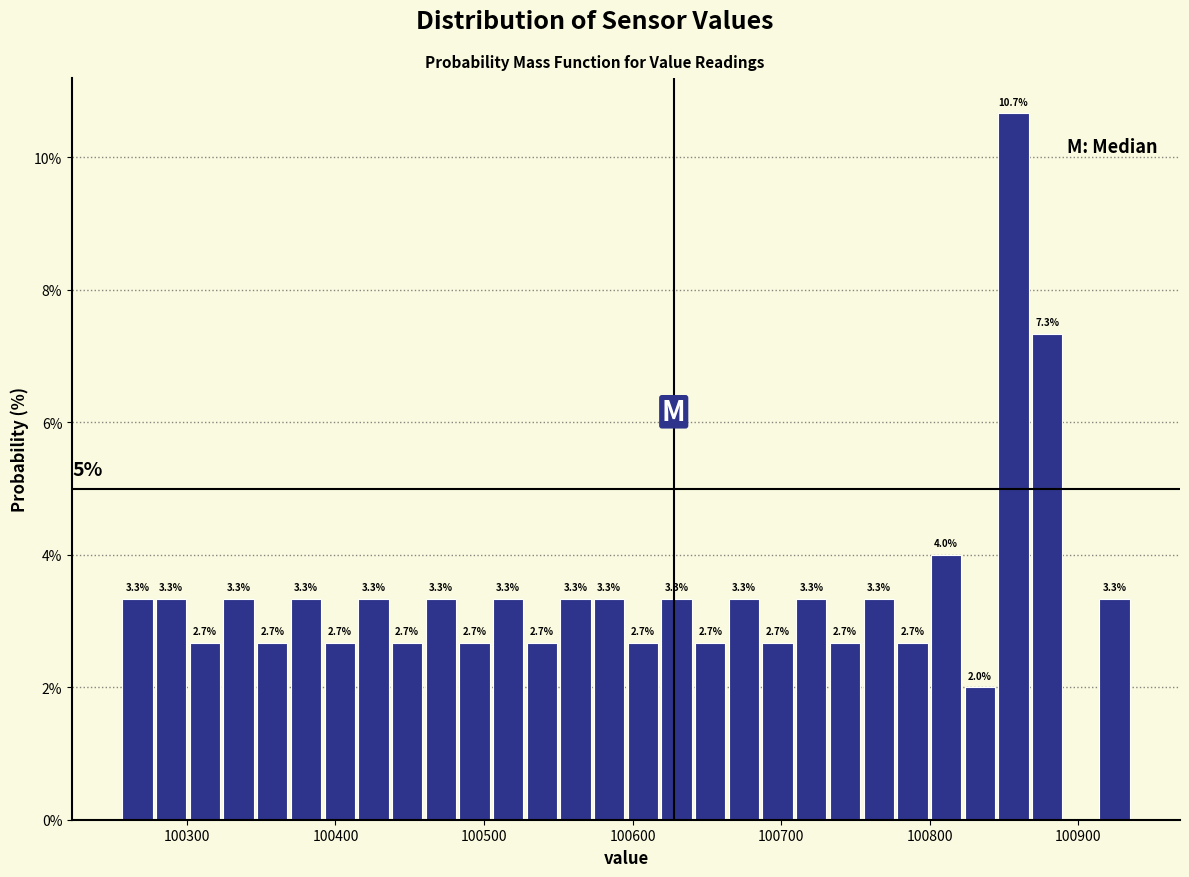

Read against the x-axis, roughly where is the centre of the tallest bar?

100860